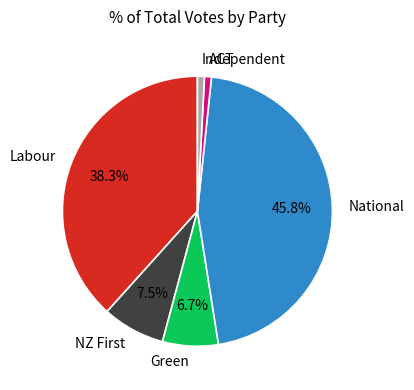

To the nearest percent, what is the difference between the Labour and Green slice percentages?

32%